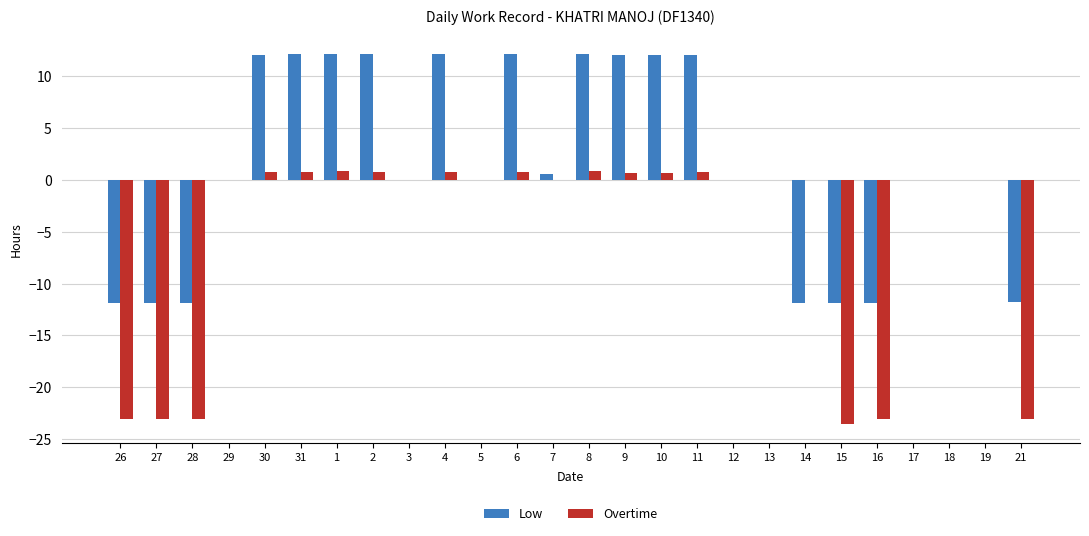

Which series has the largest total across all categories?

Low